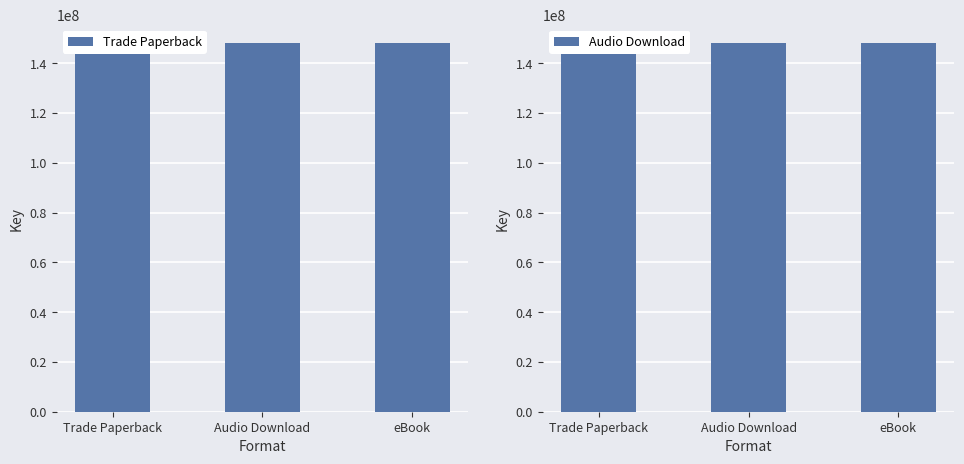

Which series has the widest spread of values?

Trade Paperback